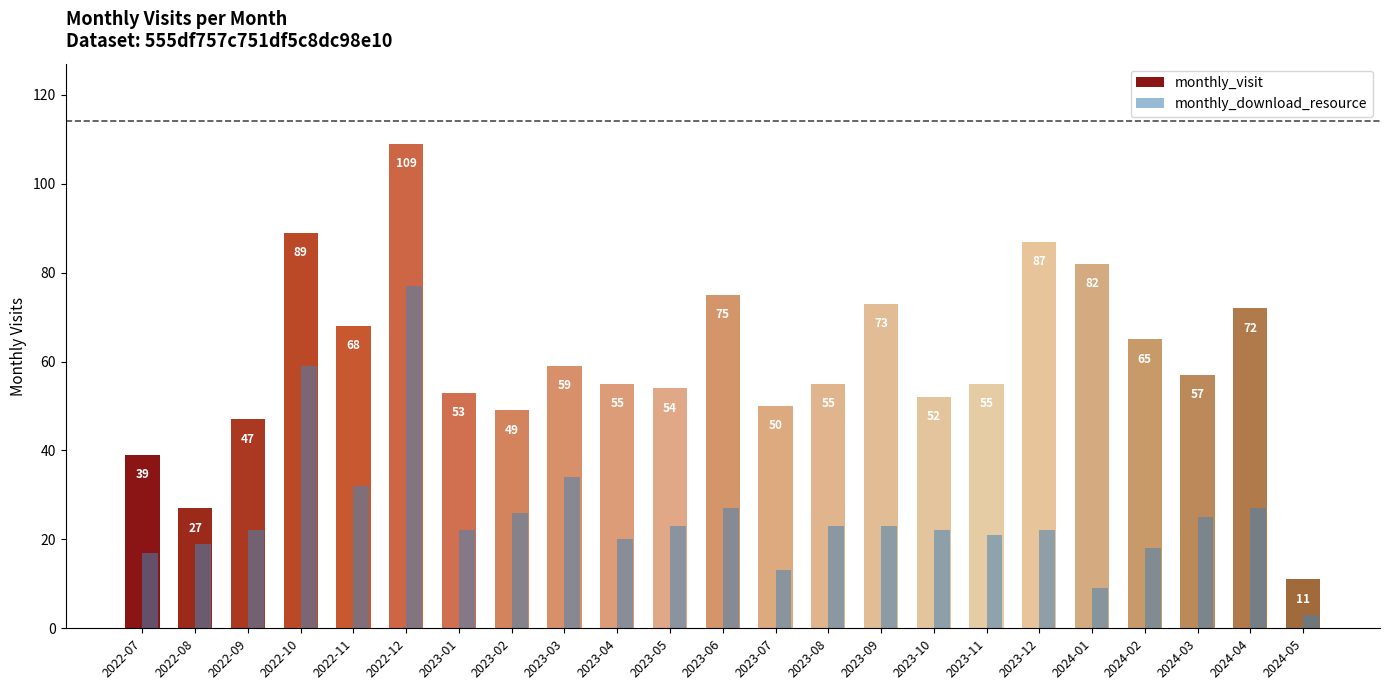

What is the maximum value for monthly_visit?

109